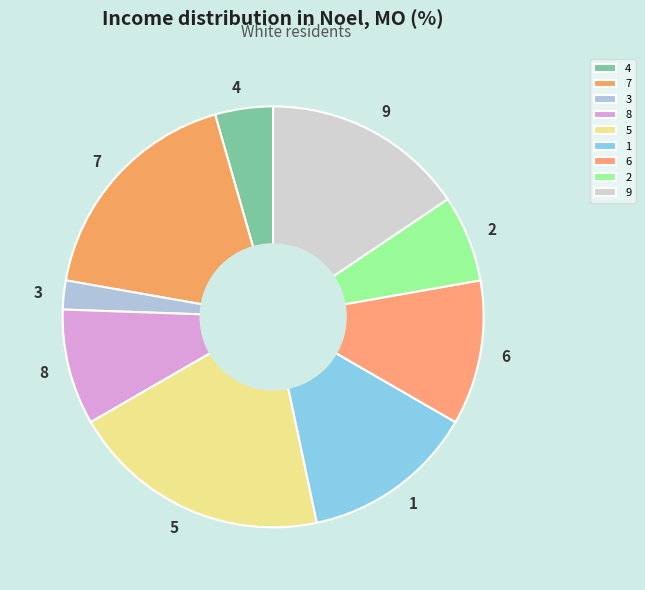

Do 1 and 4 together represent more than half of the pie?

No